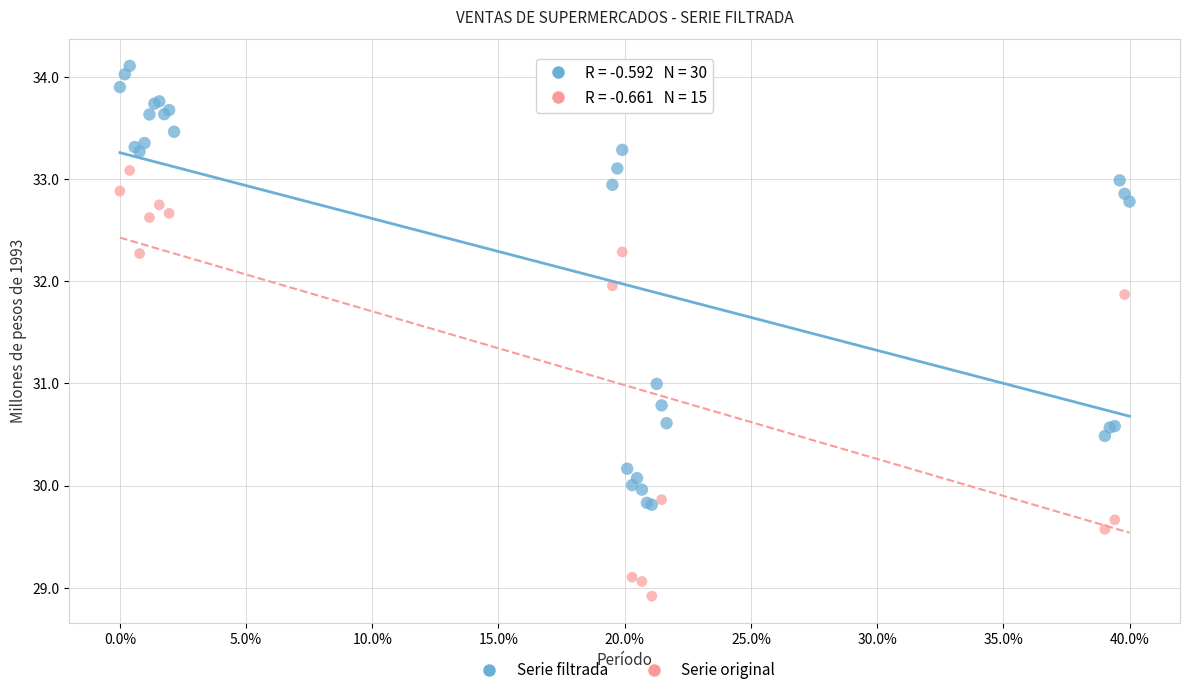

Which series reaches the maximum Y coordinate?

Serie filtrada